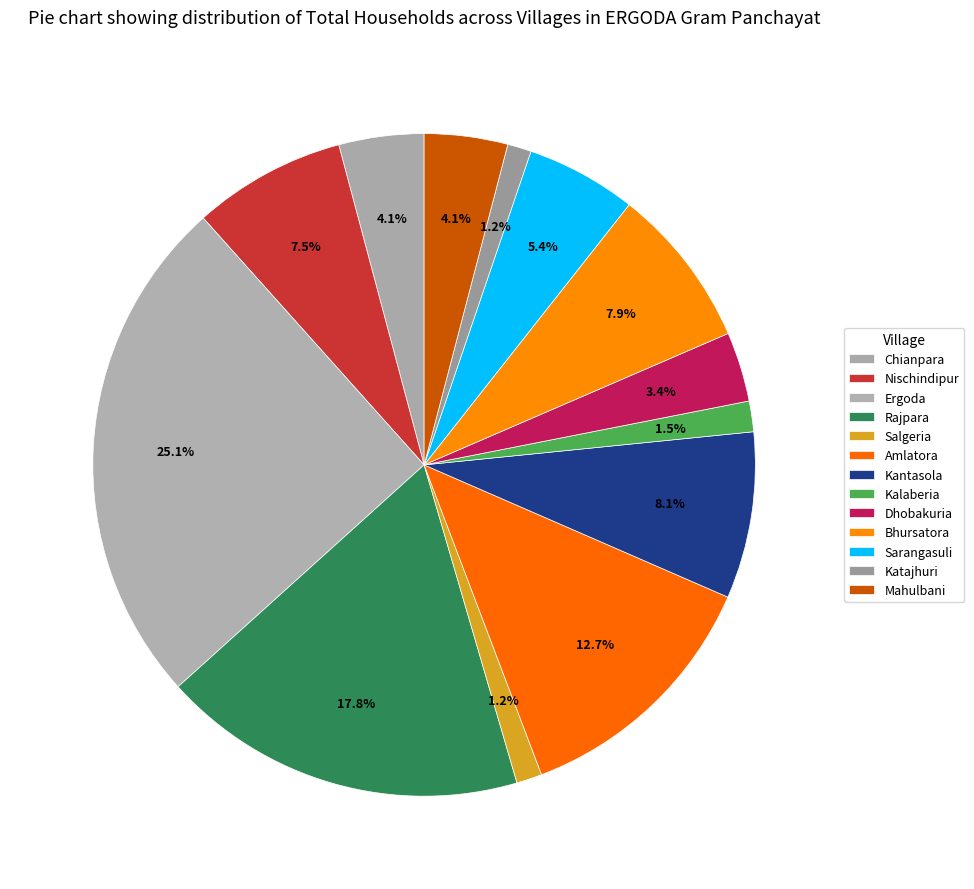

Approximately how many times larger is the value at Dhobakuria compared to Sarangasuli?

0.6